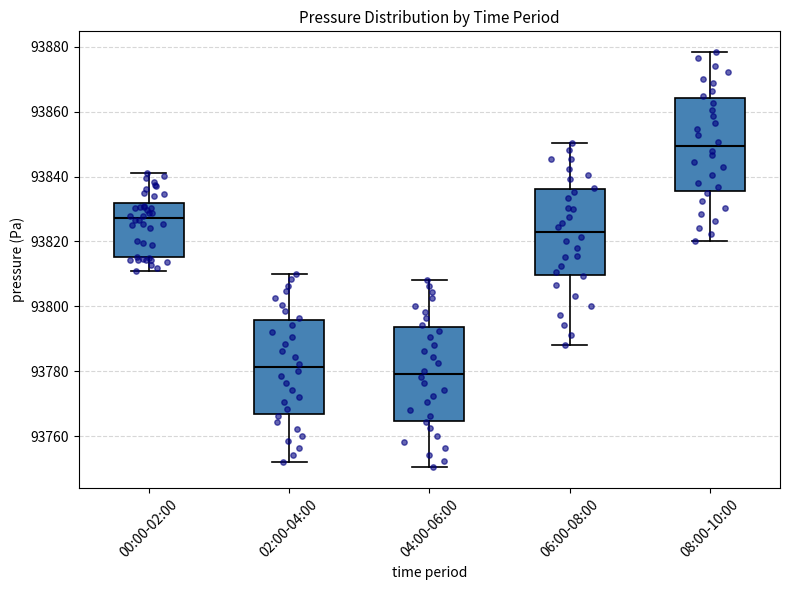

Which box's median line is the highest?

08:00-10:00